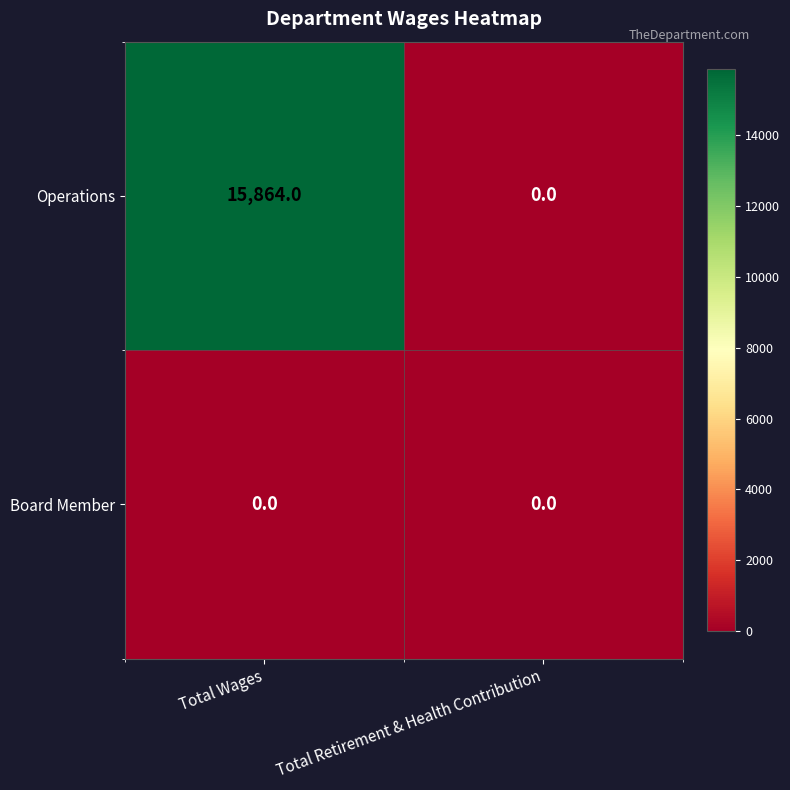

Which category has the highest value across all series?

Total Wages